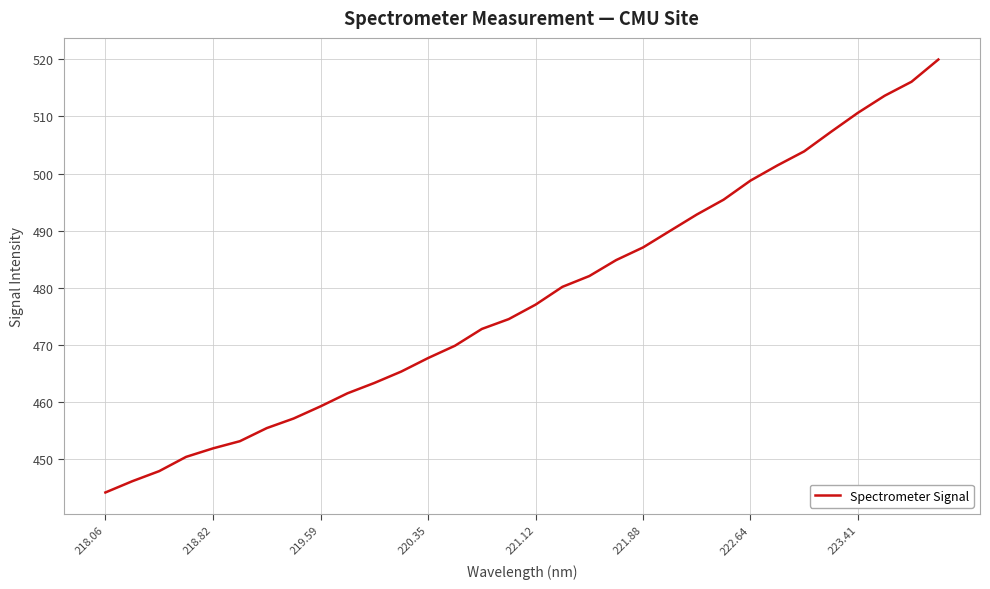

What is the smallest value displayed?

444.2